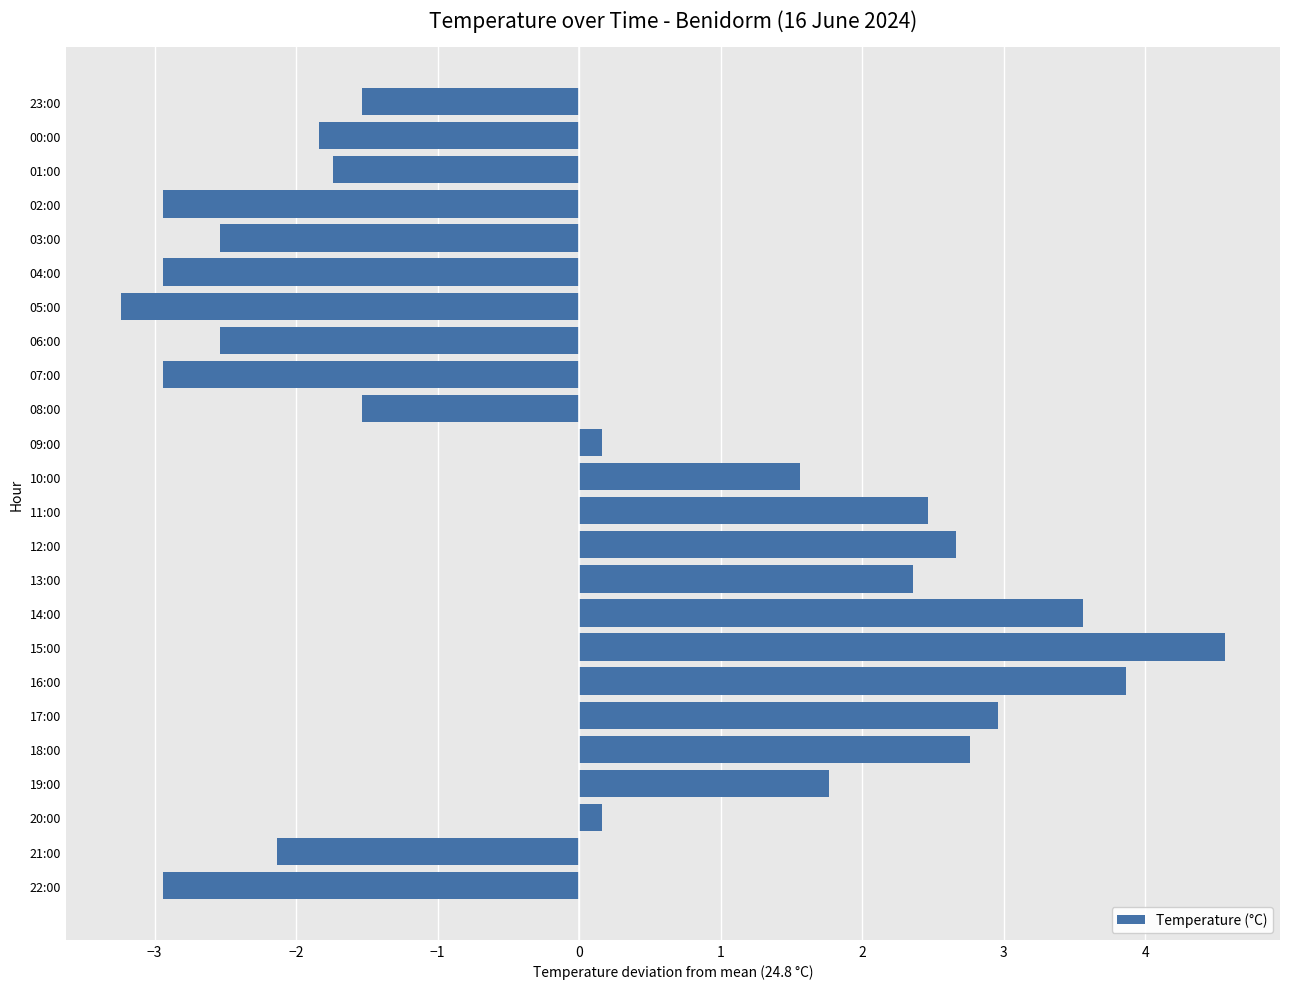

What is the difference between the maximum and second lowest values?

7.5